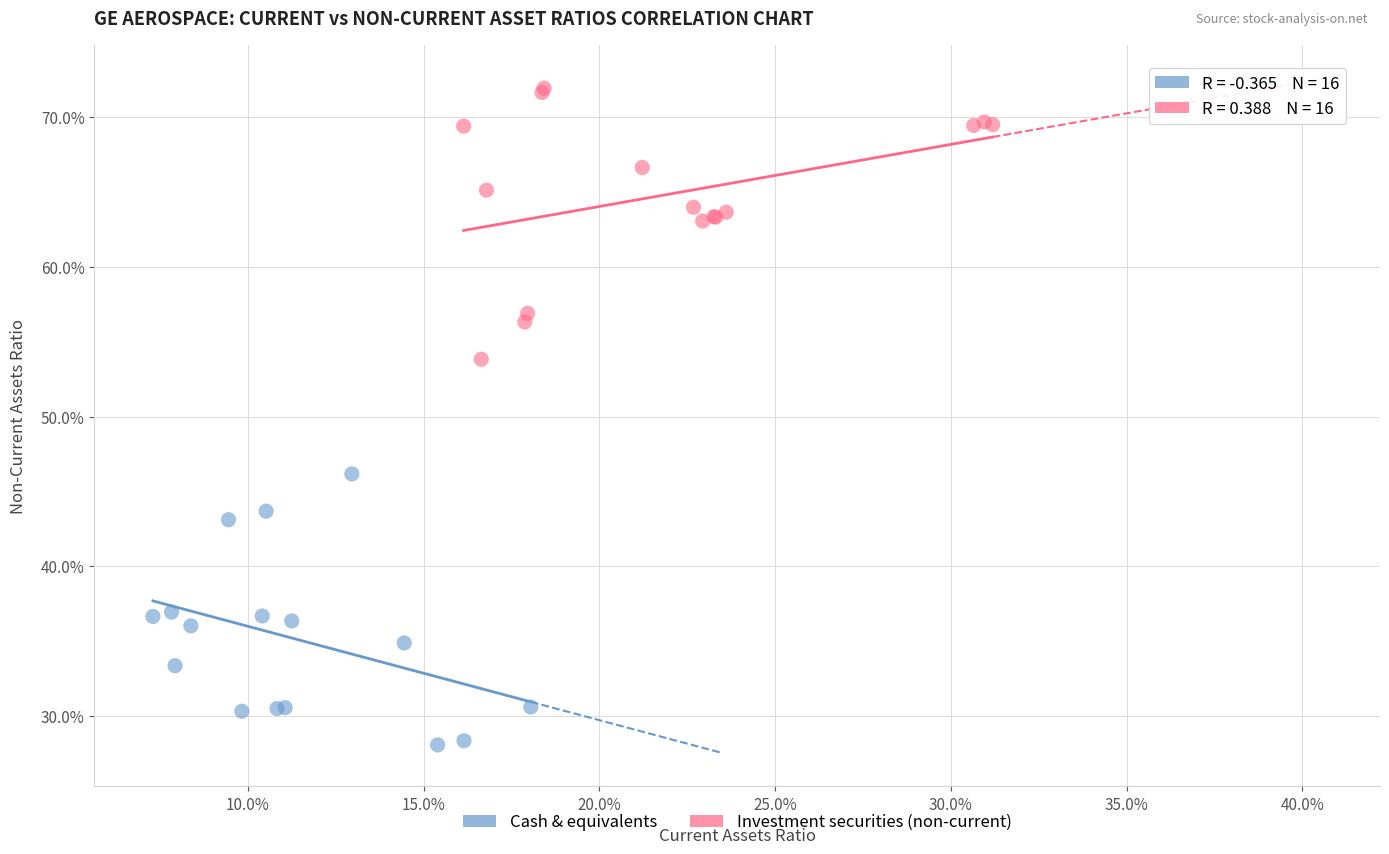

Which series contains the highest Y value?

Investment securities (non-current)